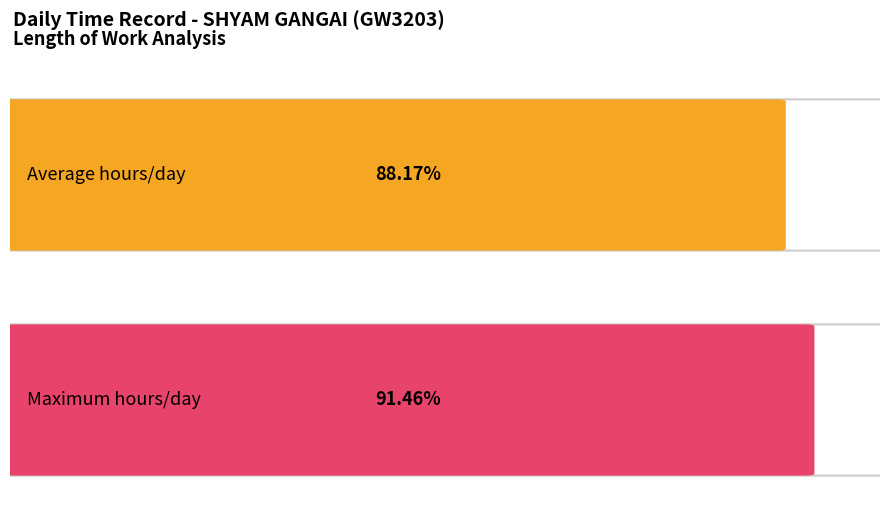

Does the chart contain any negative values?

No